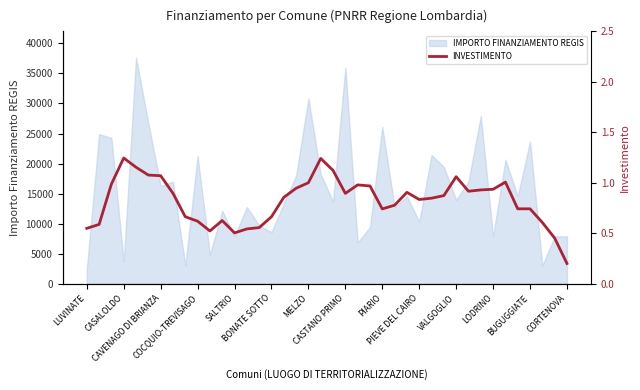

Reading left to right, list all the values displayed in this chart.

0.5	0.6	1.0	1.2	1.2	1.1	1.1	0.9	0.7	0.6	0.5	0.6	0.5	0.5	0.6	0.7	0.9	0.9	1.0	1.2	1.1	0.9	1.0	1.0	0.7	0.8	0.9	0.8	0.8	0.9	1.1	0.9	0.9	0.9	1.0	0.7	0.7	0.6	0.5	0.2